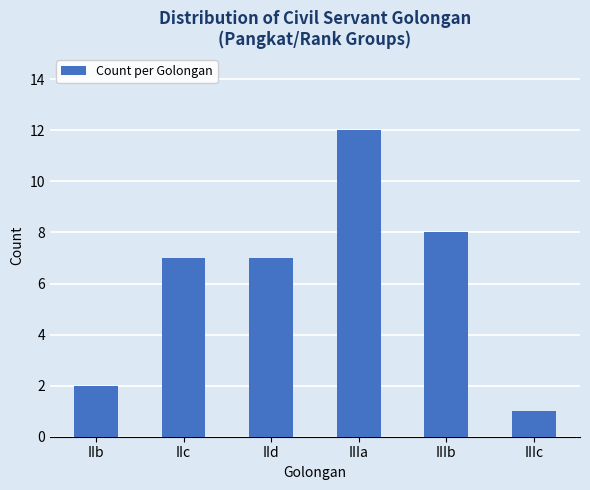

What is the label of the 6th bar from the right?

IIb